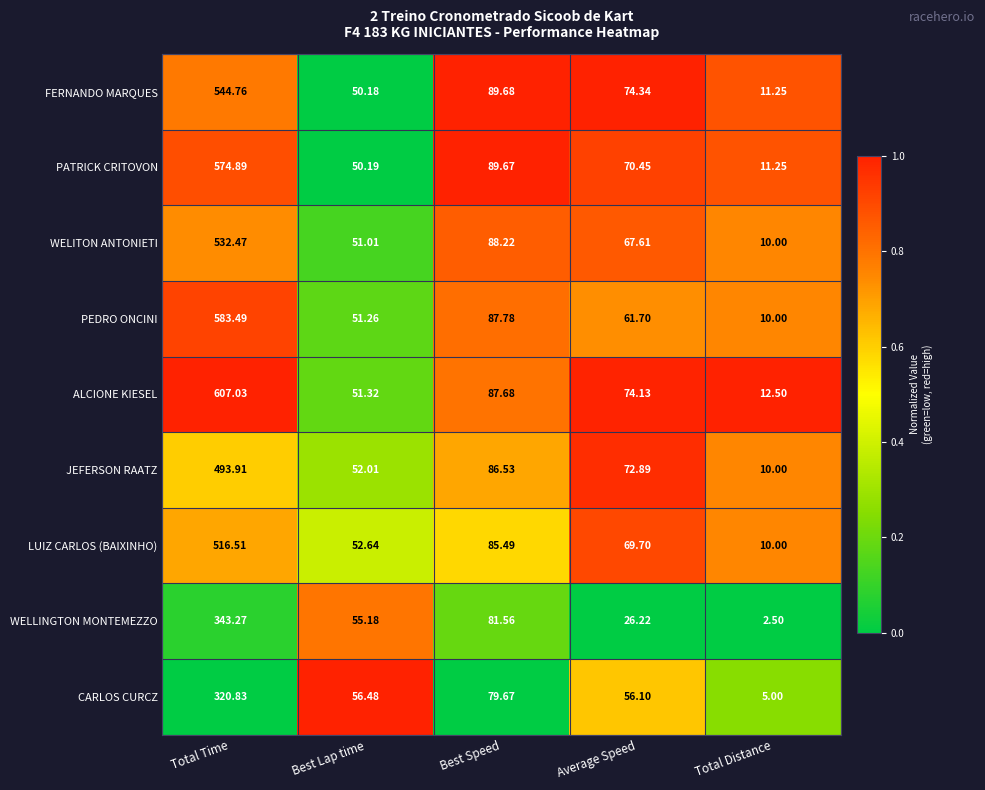

How many distinct data groups are displayed?

9